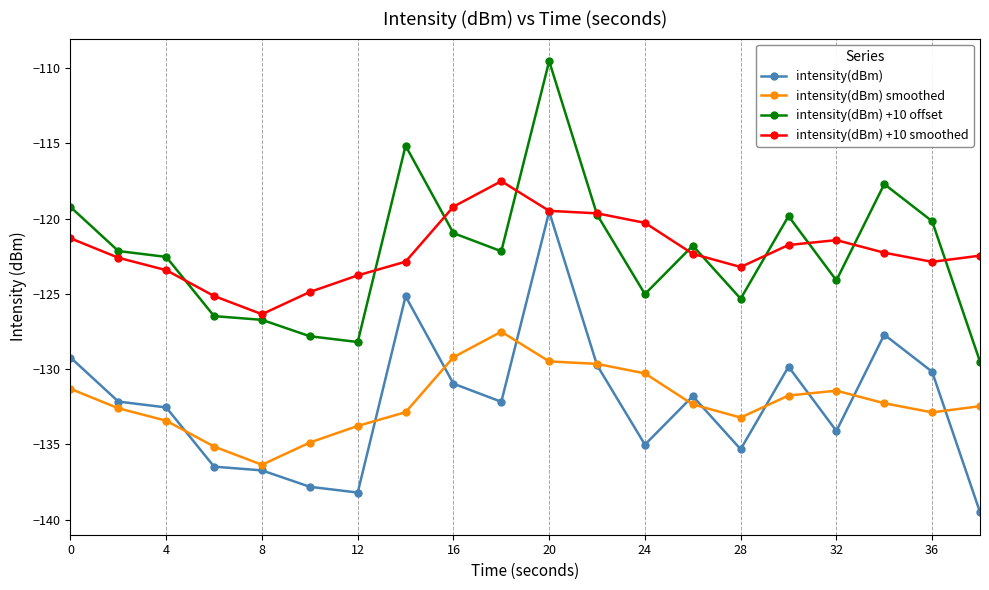

What is the minimum value shown in the chart?

-139.5